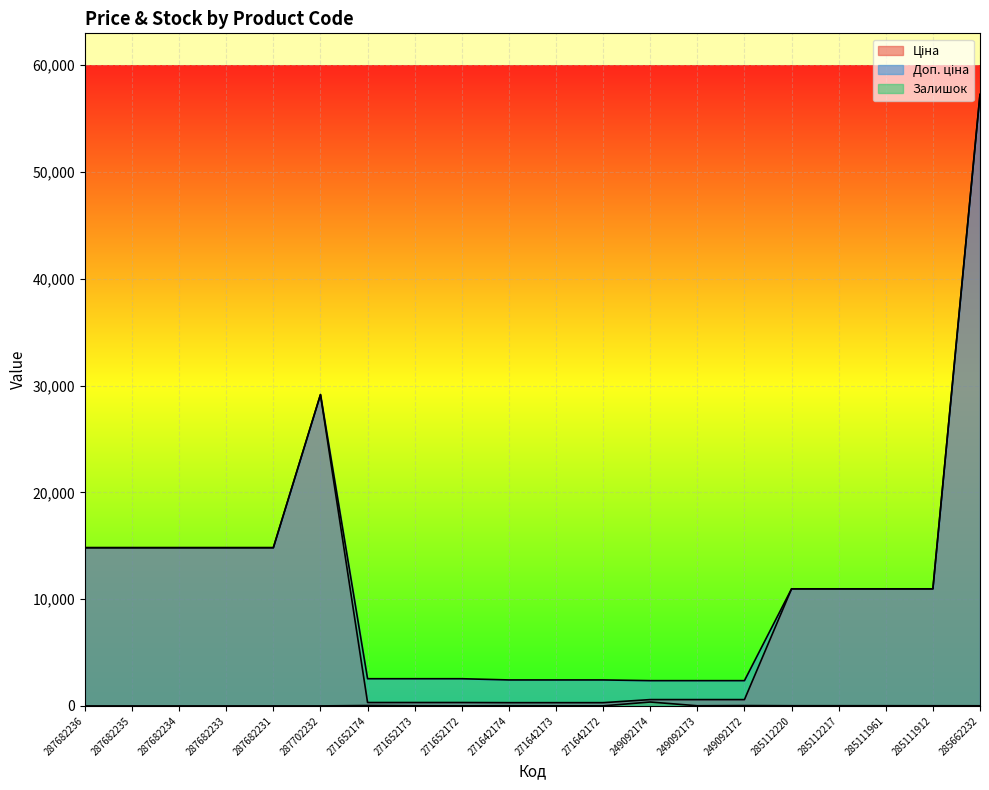

True or false: Доп. ціна has a value of 14817.6 at 287682235.

True